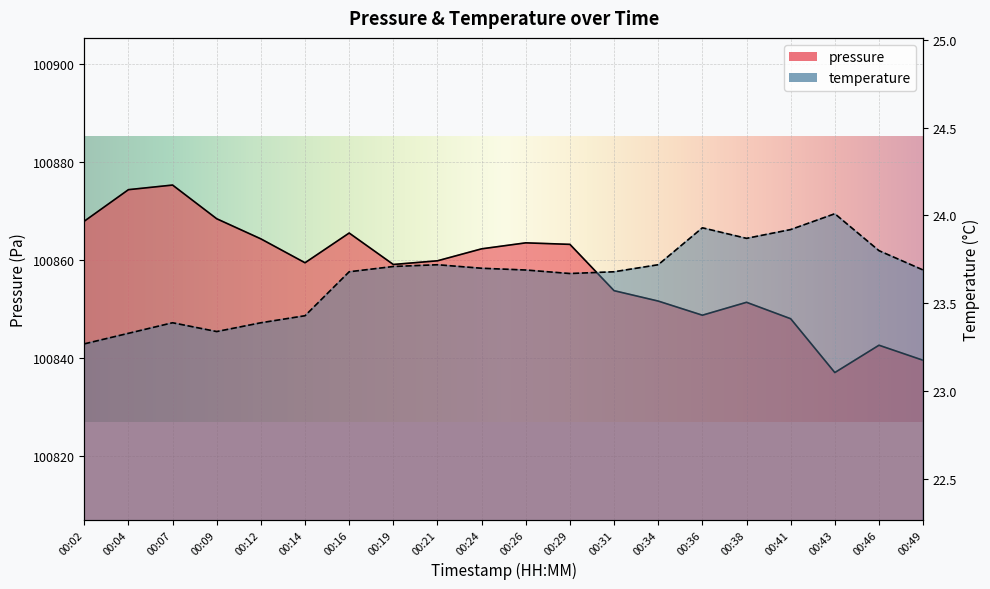

What is the value of the temperature point at the 11th from the left?

23.7